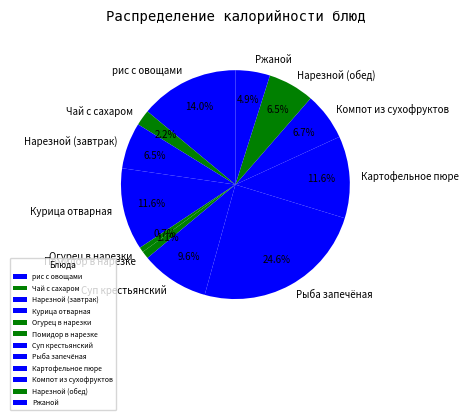

Is the sum of Чай с сахаром and рис с овощами greater than half?

No